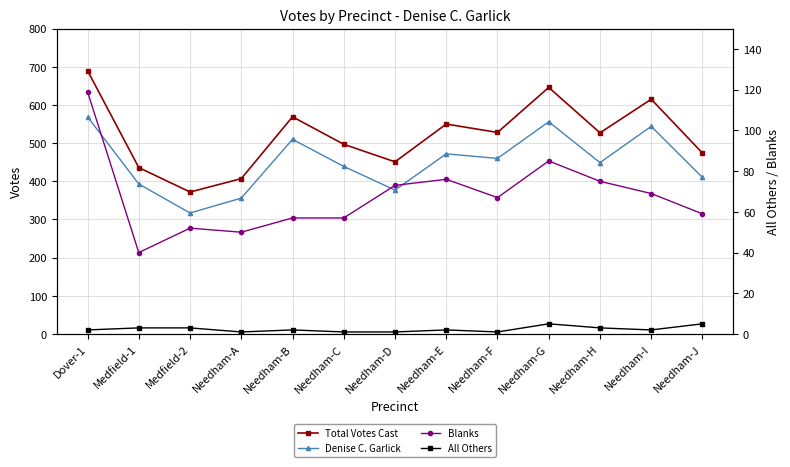

What is the label of the 1st point from the left?

Dover-1